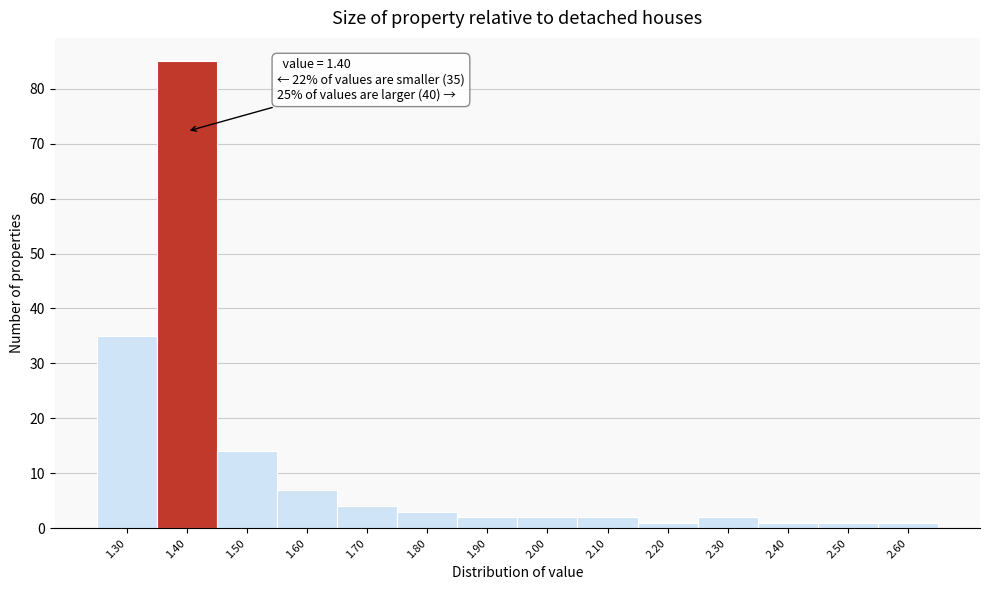

Which range on the x-axis has the tallest bar?

1.35 to 1.45